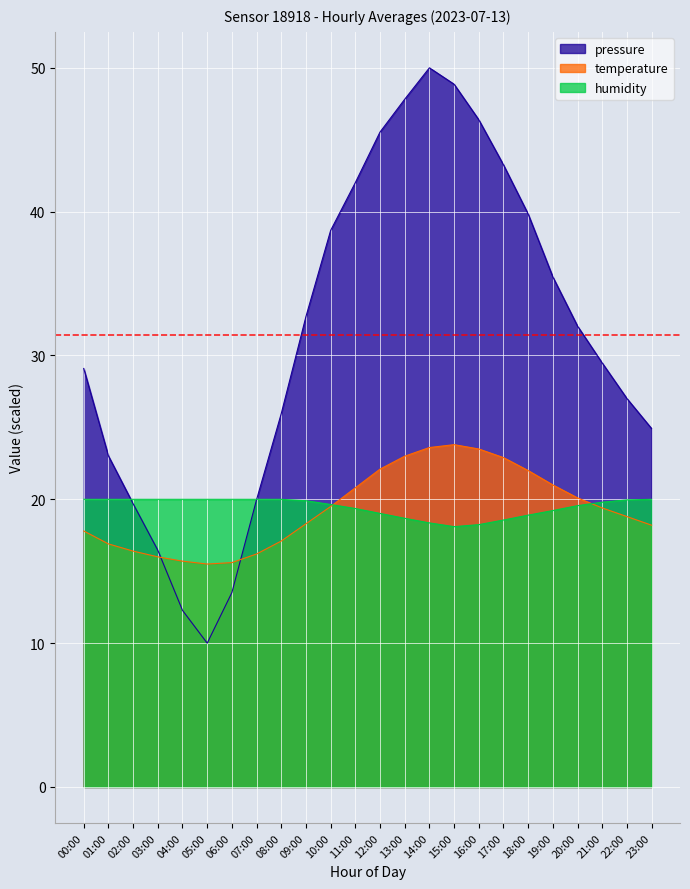

What is the difference between the second highest and second lowest values in the temperature series?

8.0